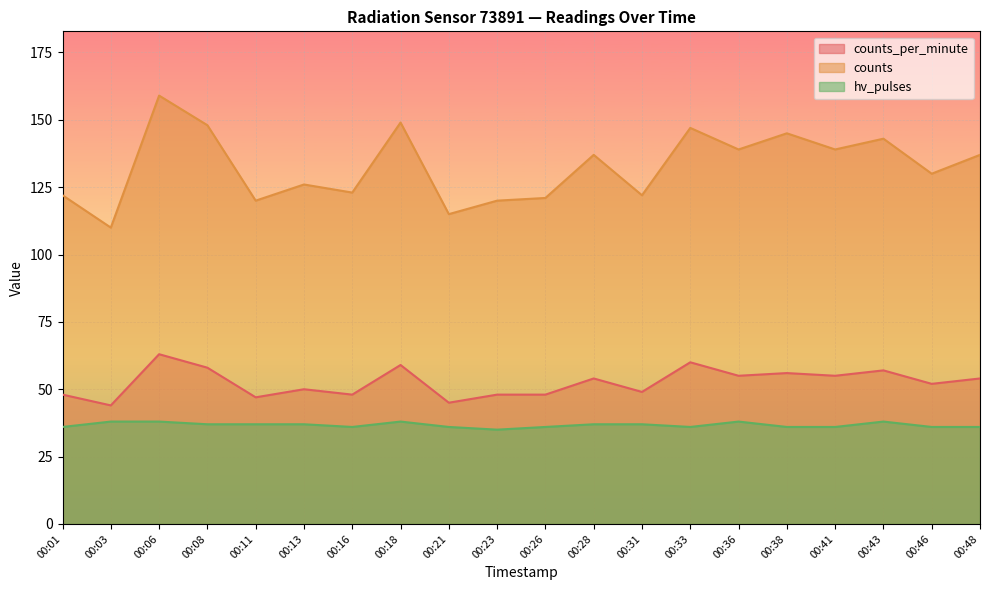

Which label corresponds to the largest value in the chart?

00:06